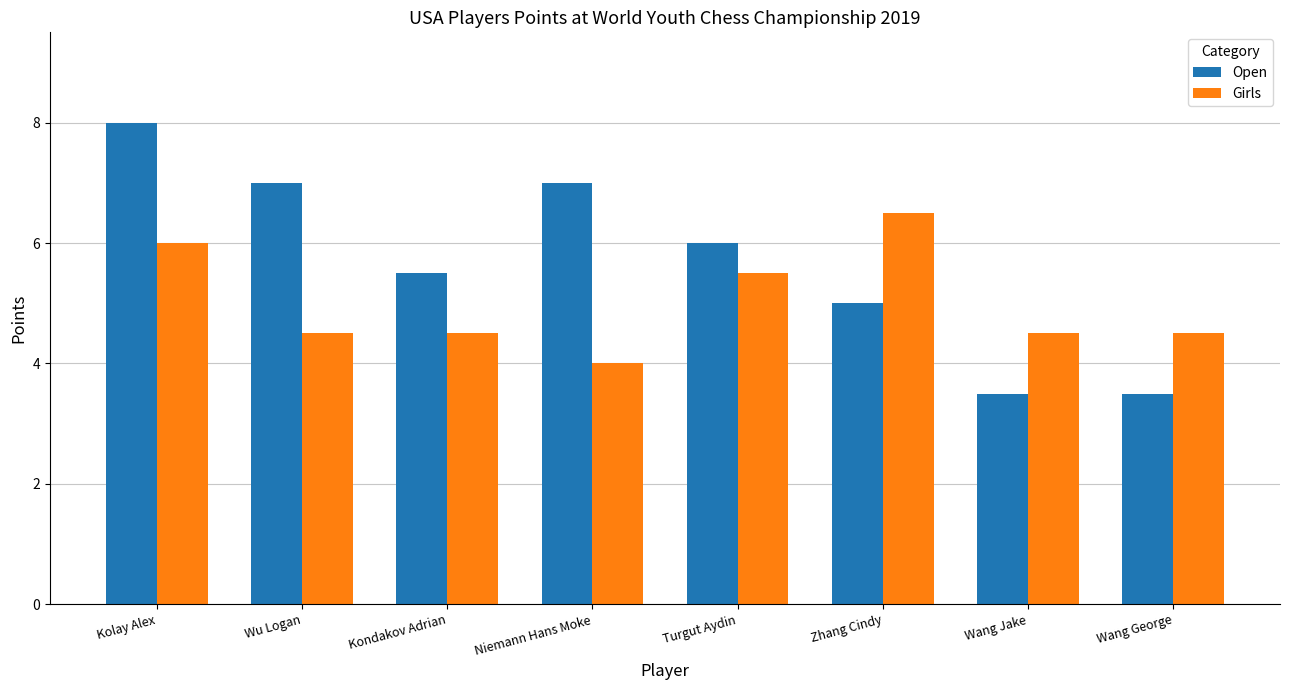

What is the average value of the Girls series?

5.0